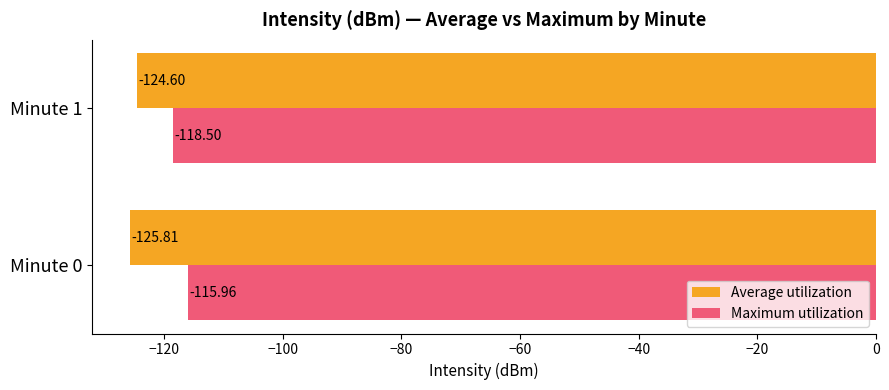

What is the difference between the highest and lowest values at Minute 1?

6.1